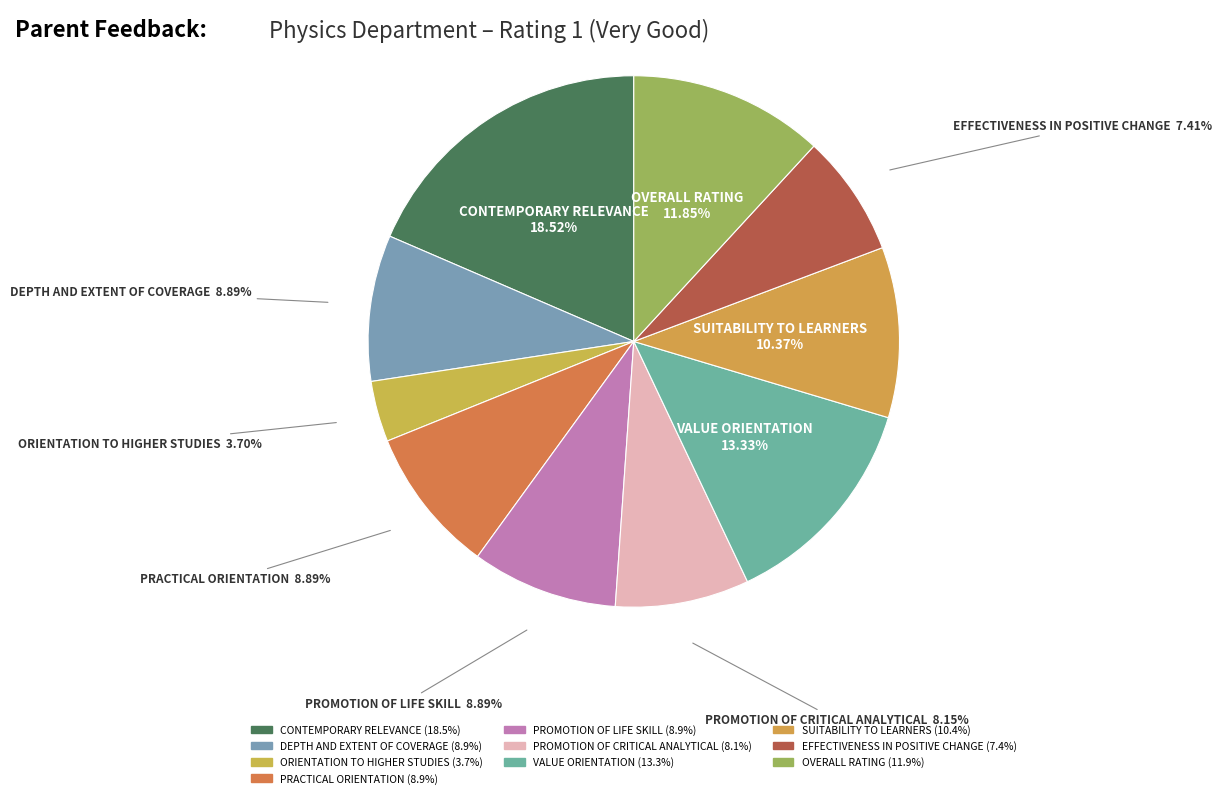

What percentage is NOT represented by ORIENTATION TO HIGHER STUDIES?

96.3%